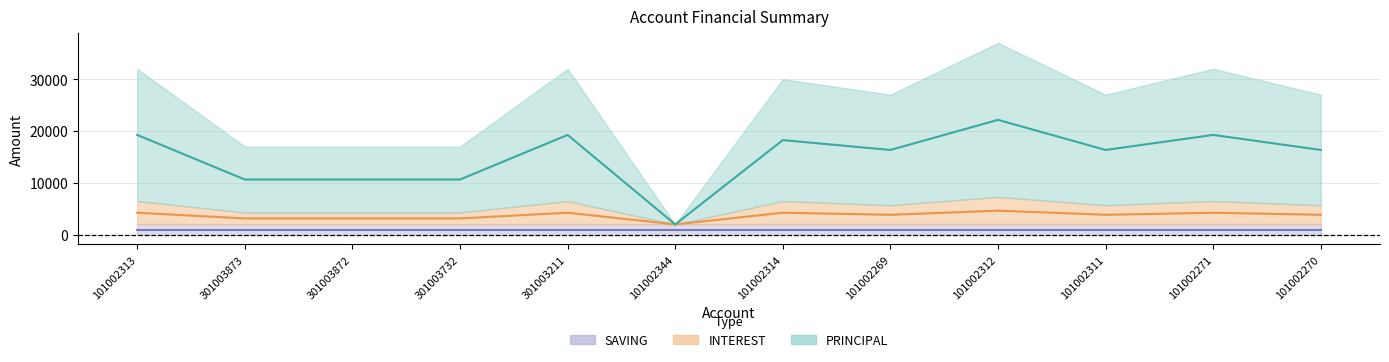

The value of PRINCIPAL at 101002271 is 33323. True or false?

False